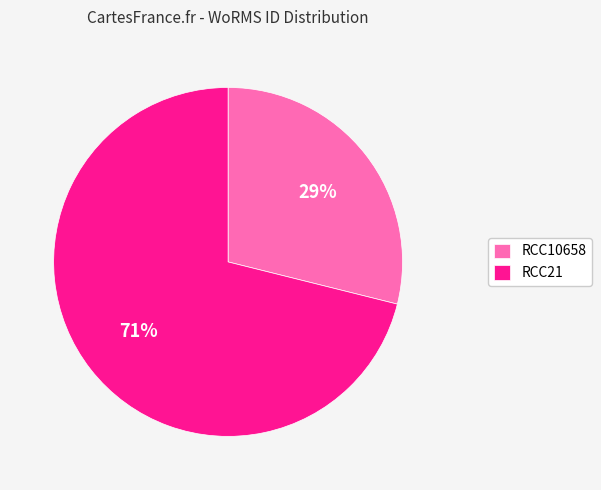

To the nearest percent, what is the average slice percentage?

50%